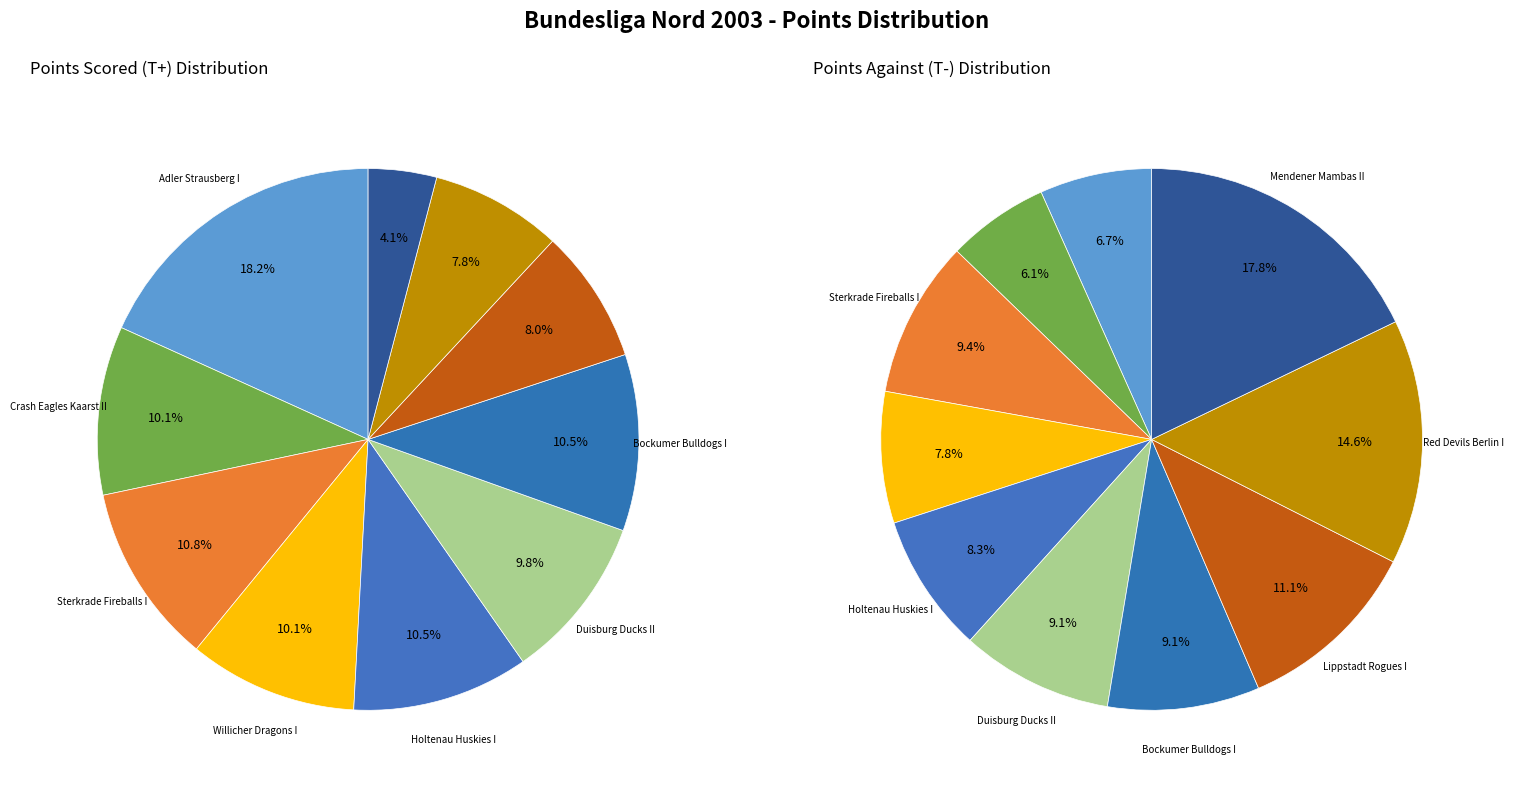

Which category has the biggest portion of the pie?

Adler Strausberg I